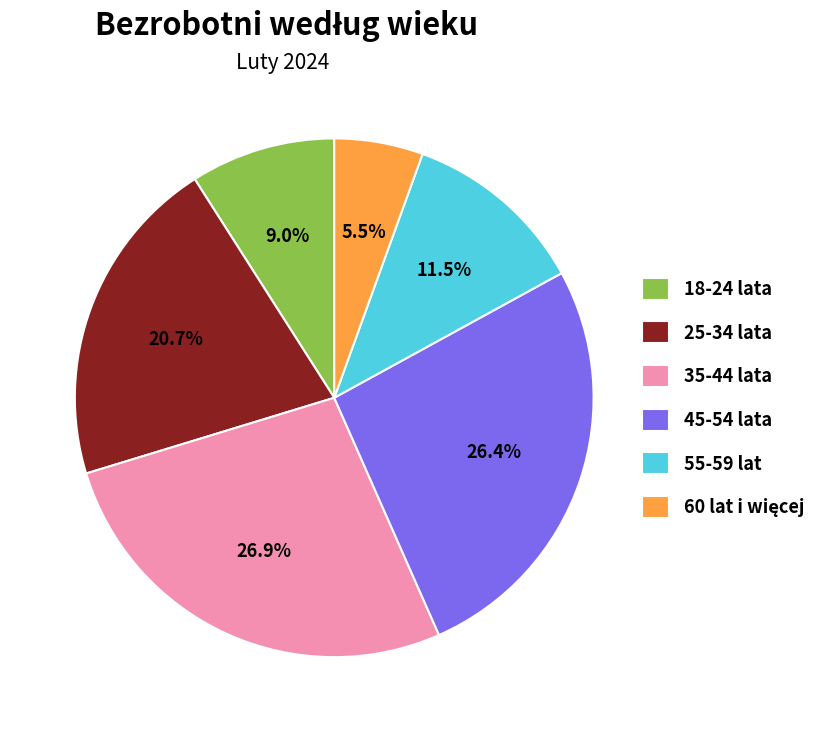

To the nearest percent, what is the difference between the 25-34 lata and 35-44 lata slice percentages?

6%